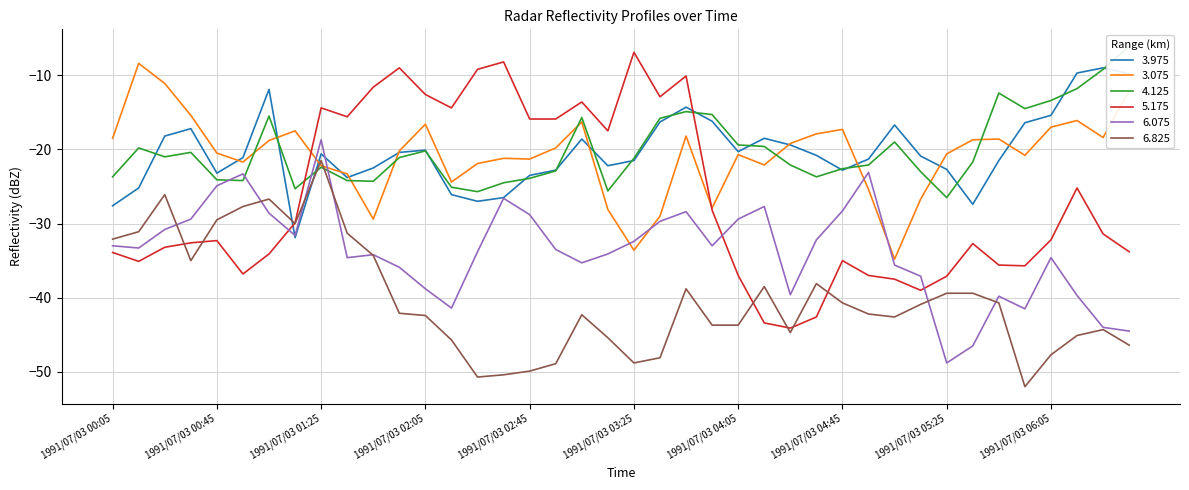

Is this an area chart (filled region under the line)?

No